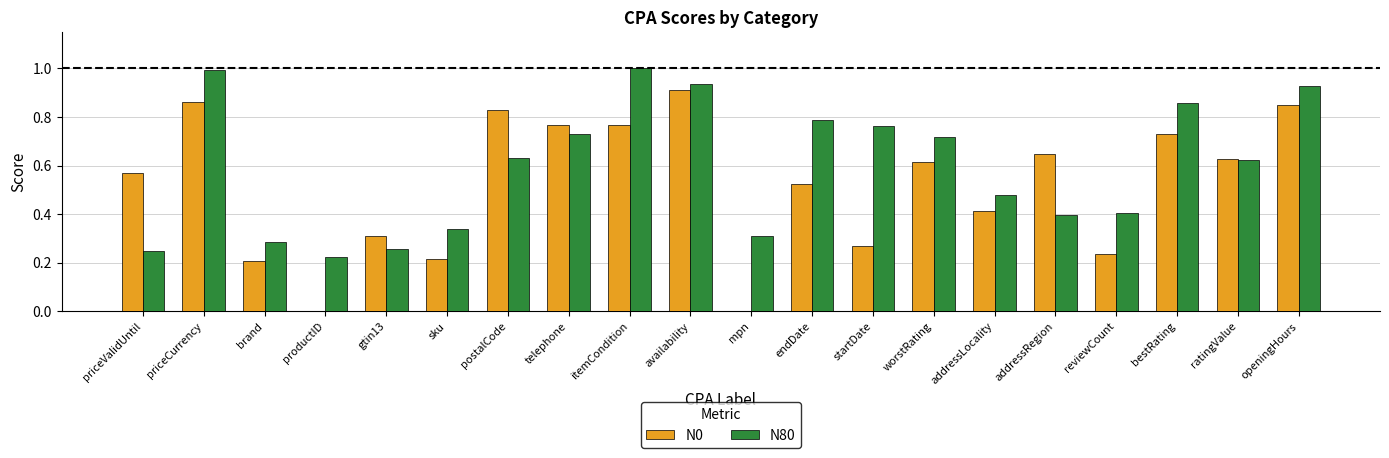

The N0 series shows 0.0 at mpn. True or false?

True